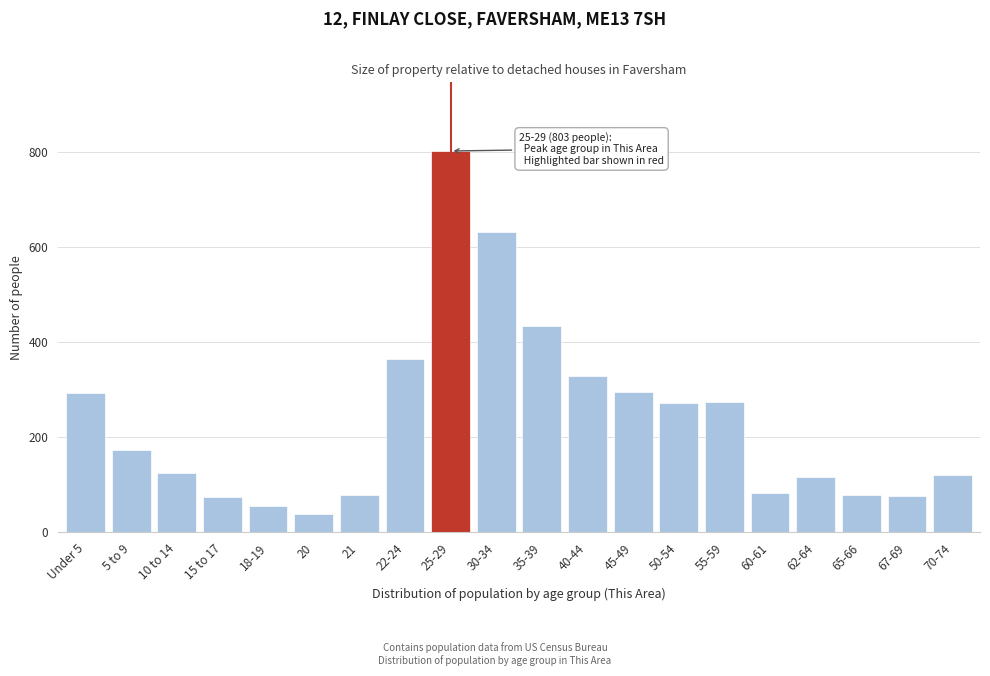

Where is the data nearest to the value 420?

35-39